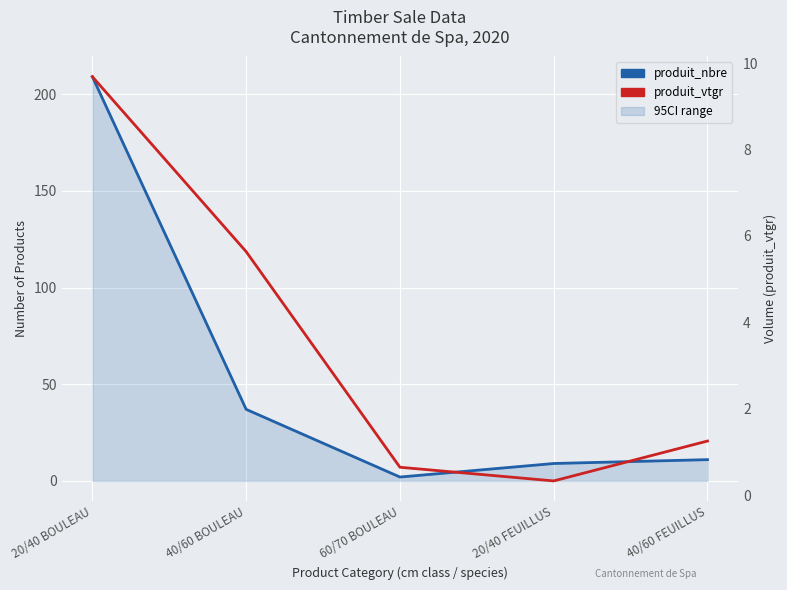

What is the difference between the highest and lowest values at 20/40 BOULEAU?

199.3